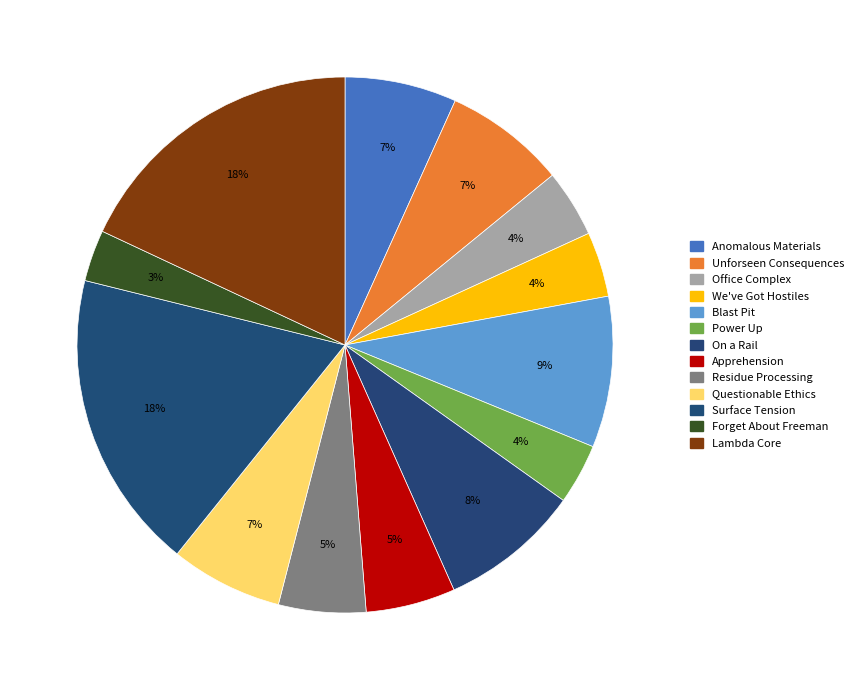

What is the smallest slice in the pie chart?

Forget About Freeman